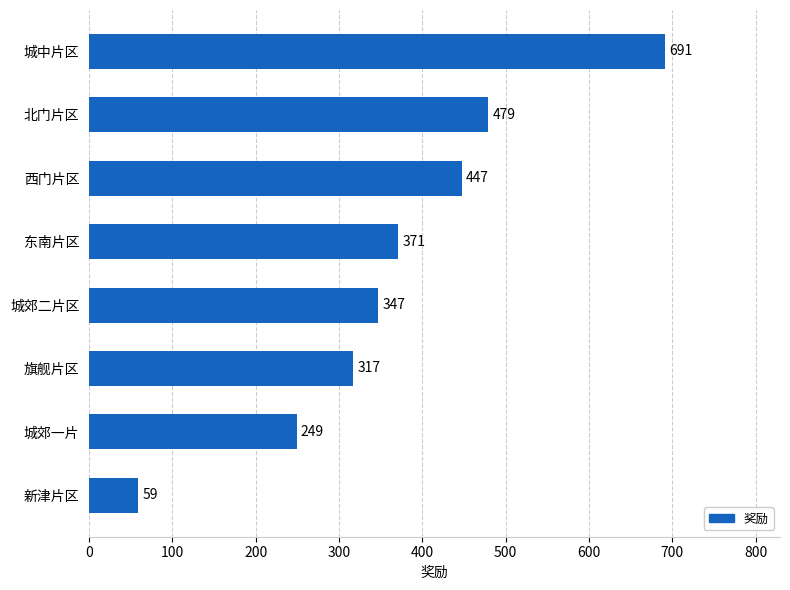

Reading bottom to top, what are all the values shown in this chart?

59	249	317	347	371	447	479	691